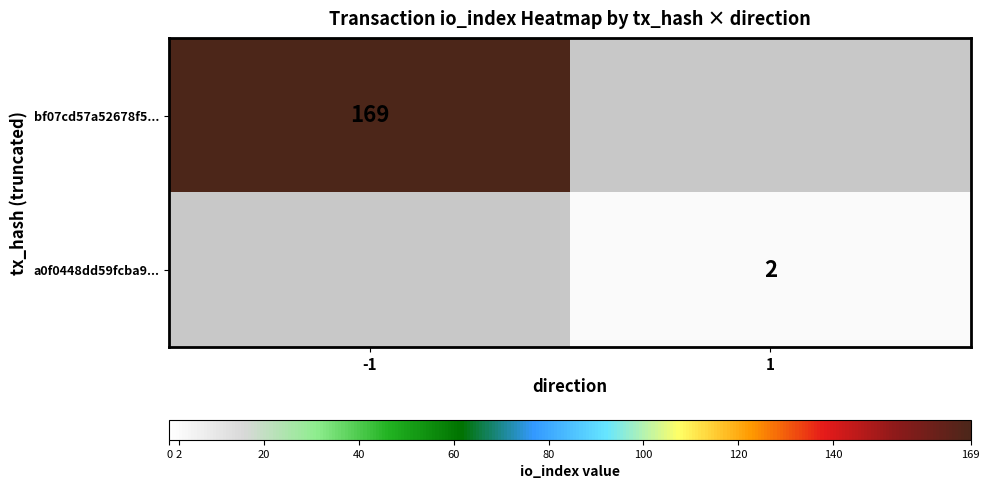

True or false: bf07cd57a52678f5... has a value of 255 at -1.

False